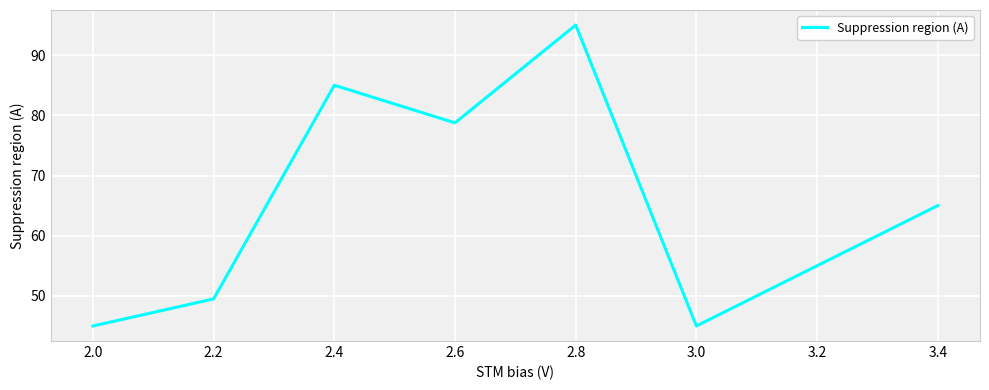

Is it true that the value at 3.2 is 55.0?

True